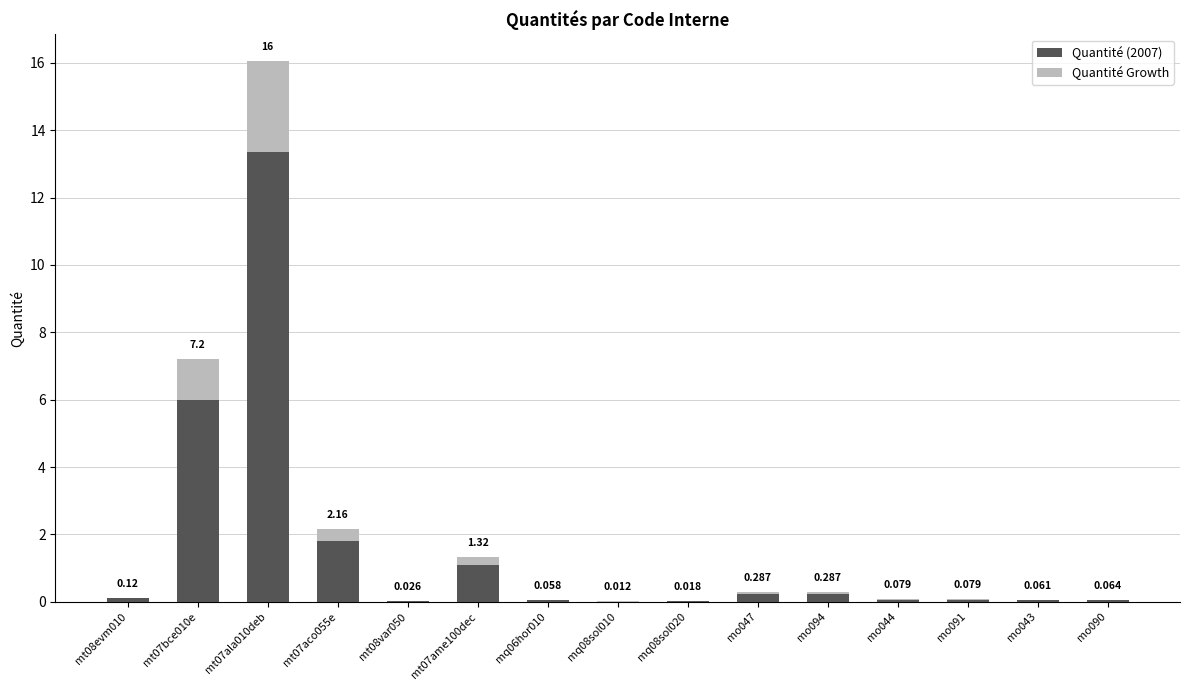

What is the value of the Quantité (2007) bar at the 15th from the left?

0.1